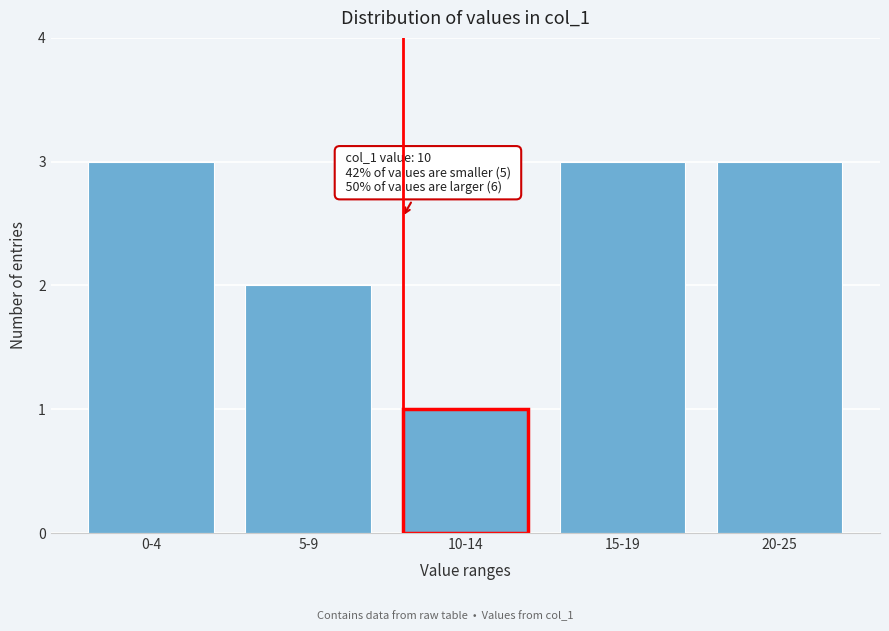

Reading left to right, extract all data points from this chart.

0-4=3	5-9=2	10-14=1	15-19=3	20-25=3